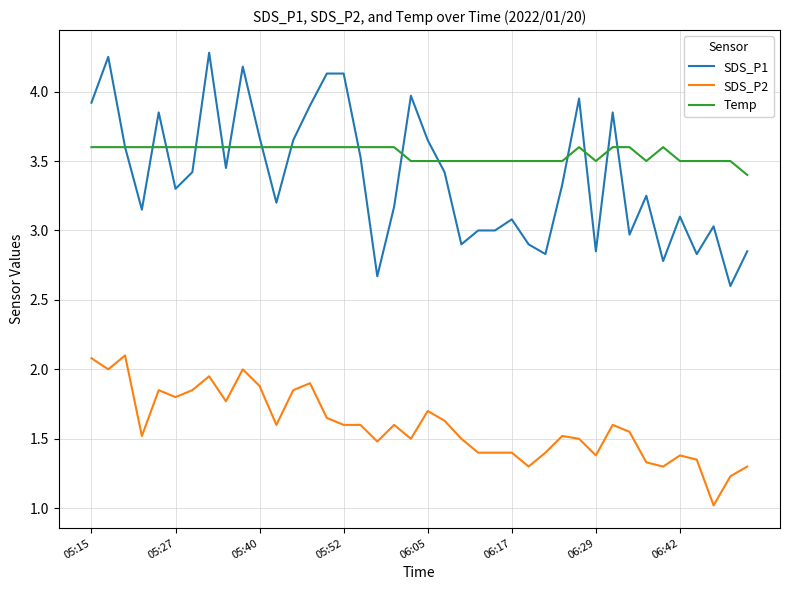

What is the minimum value shown in the chart?

1.0